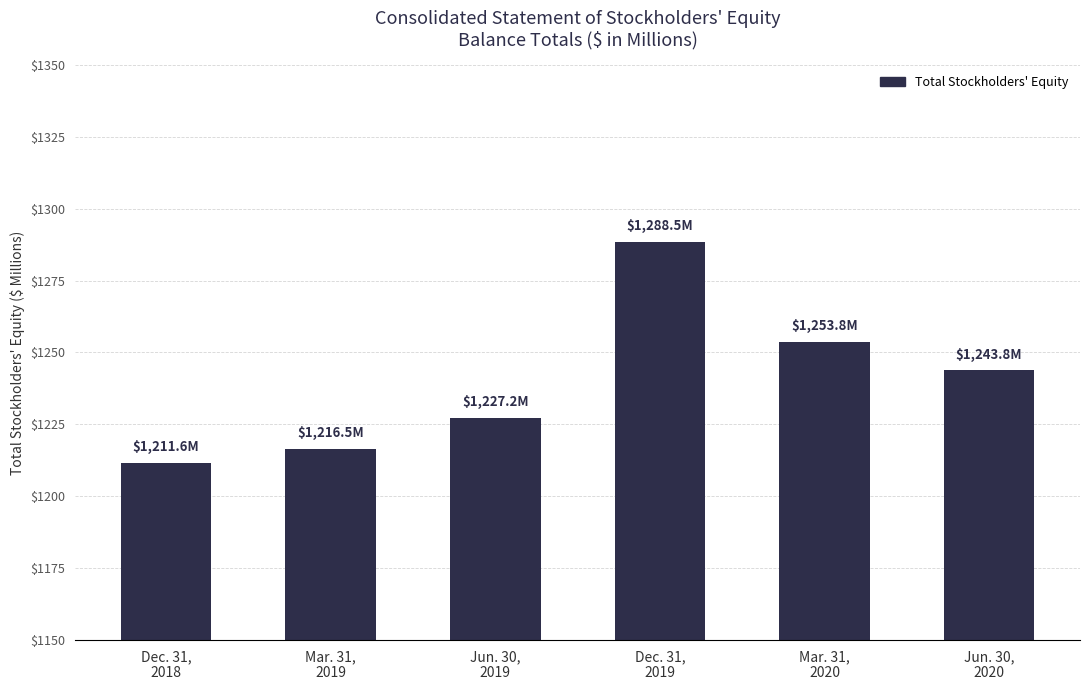

Reading right to left, transcribe all the data shown in this chart.

1243.8	1253.8	1288.5	1227.2	1216.5	1211.6